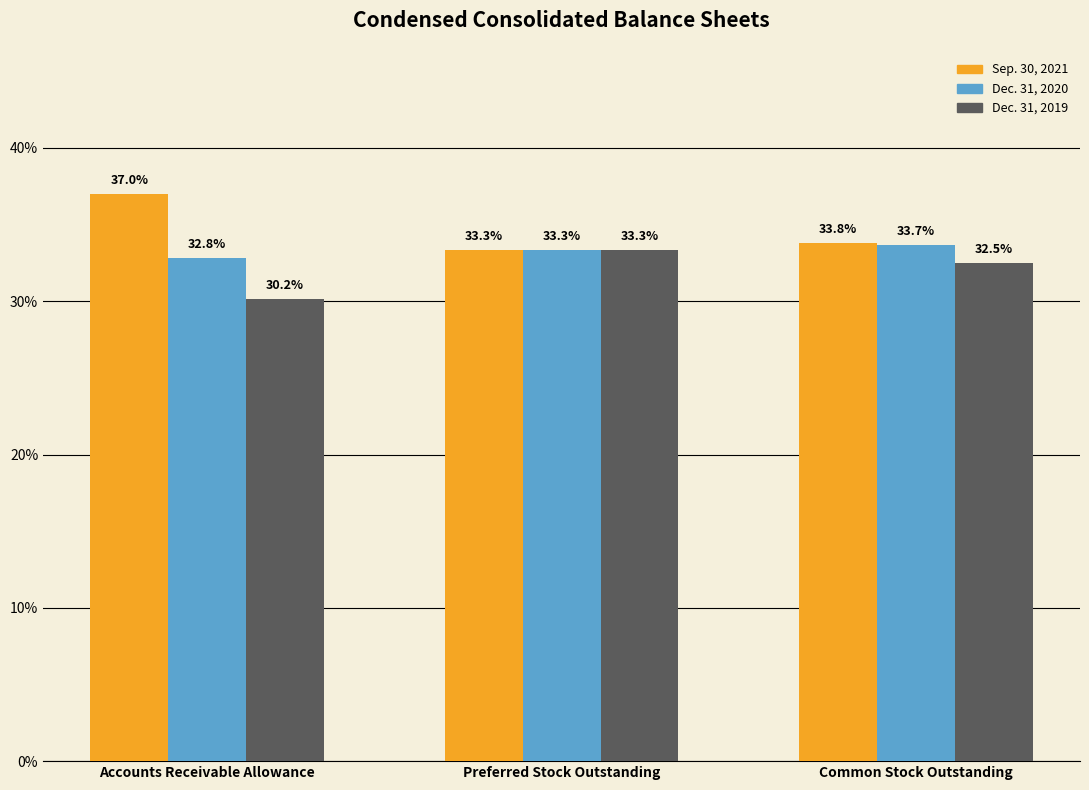

What is the label of the 3rd bar from the left?

Common Stock Outstanding